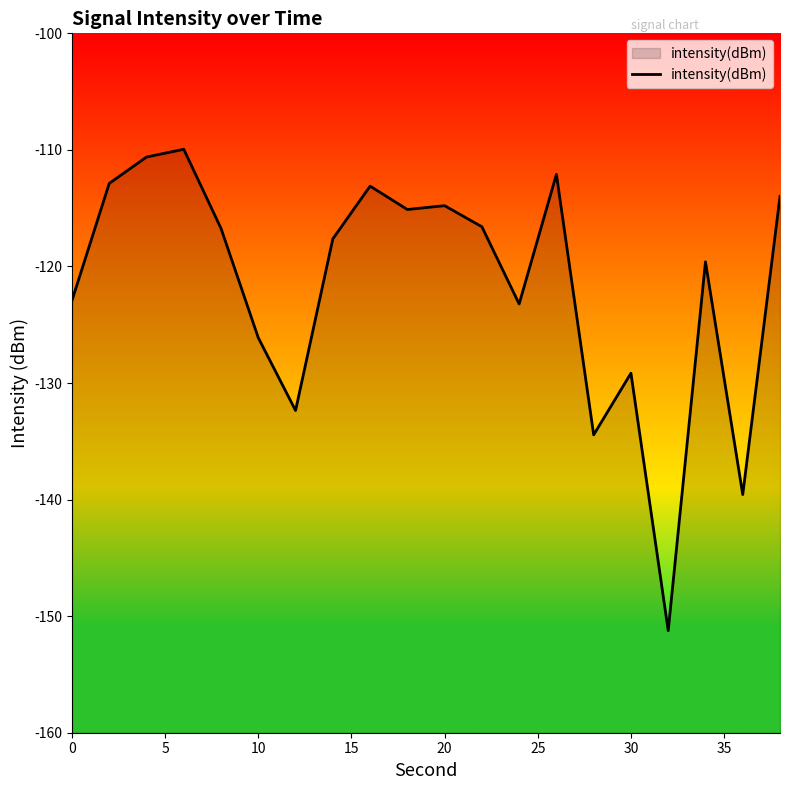

What is the difference between the maximum and minimum values?

41.3